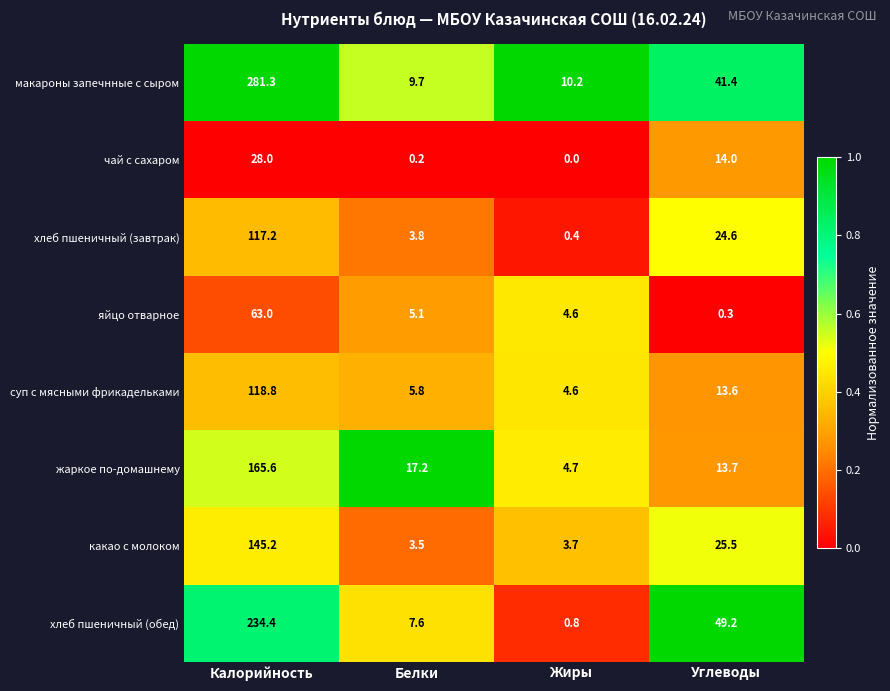

What is the spread (max minus min) of values at Белки?

17.0